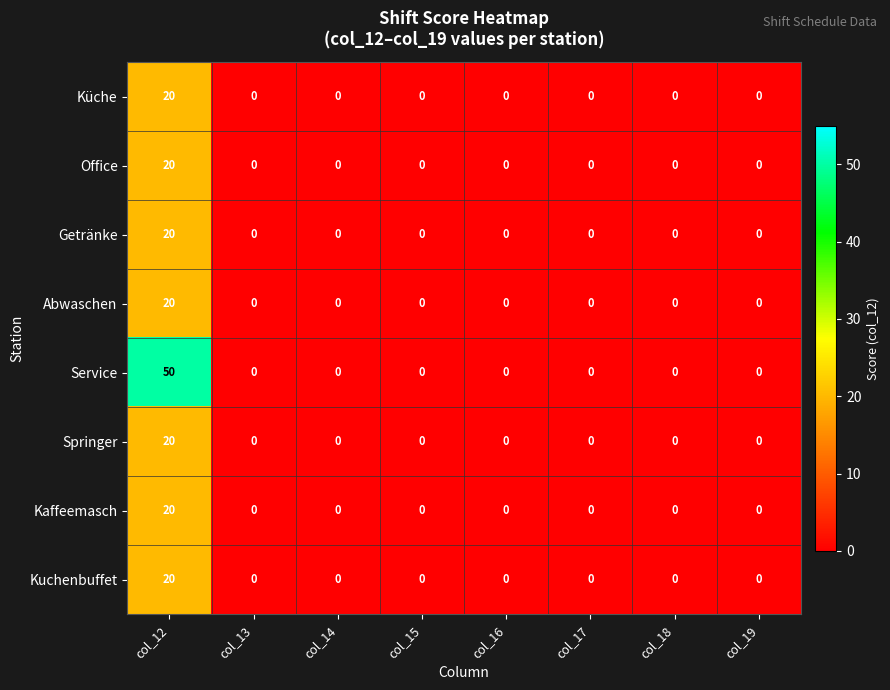

Count the number of data series in this chart.

8